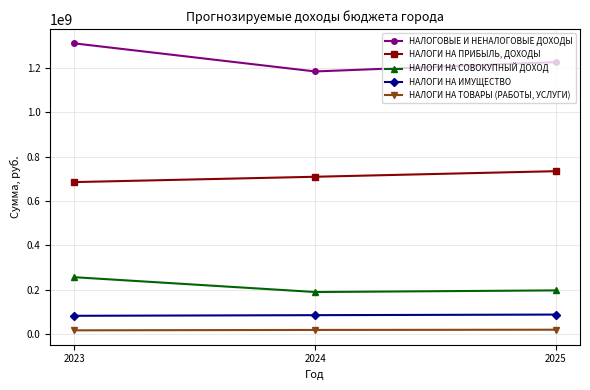

At which label is НАЛОГИ НА ТОВАРЫ (РАБОТЫ, УСЛУГИ) closest to 17197320?

2024